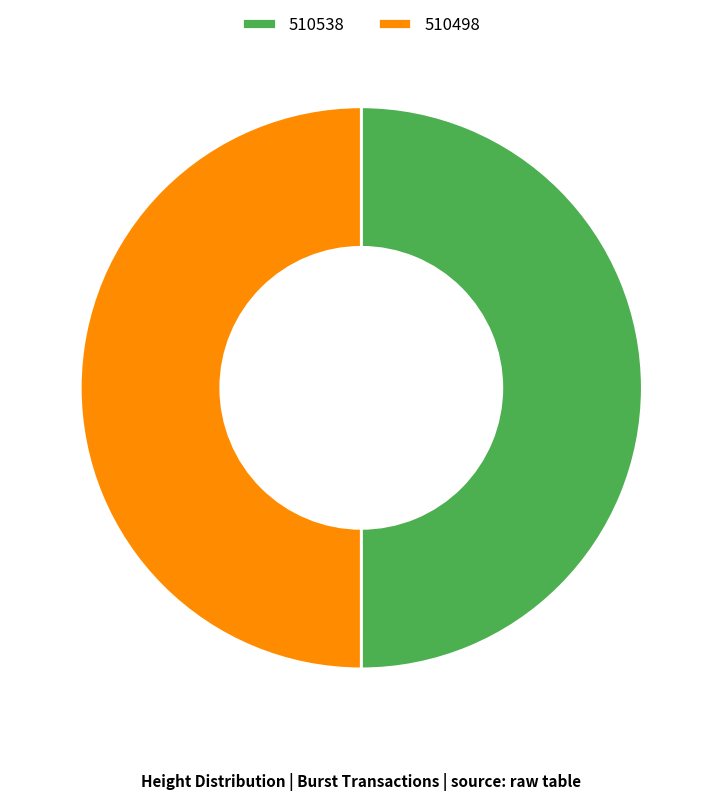

Is the sum of 510538 and 510498 greater than half?

Yes